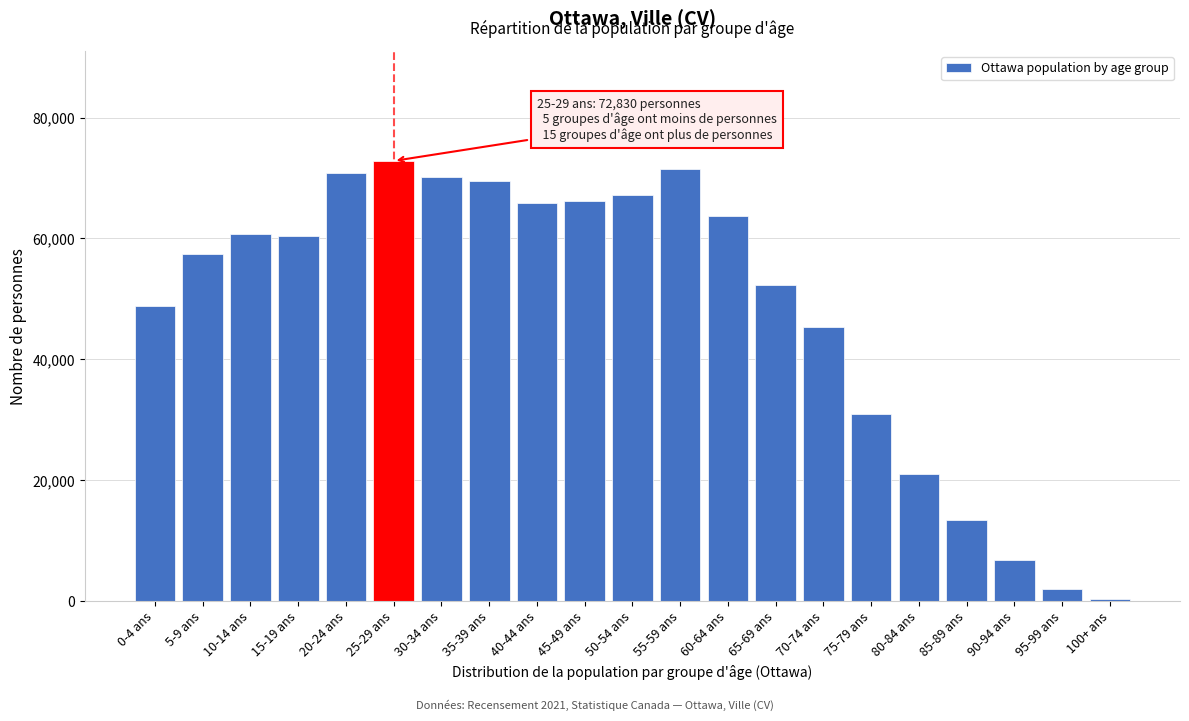

At which label is the value closest to 36552?

75-79 ans